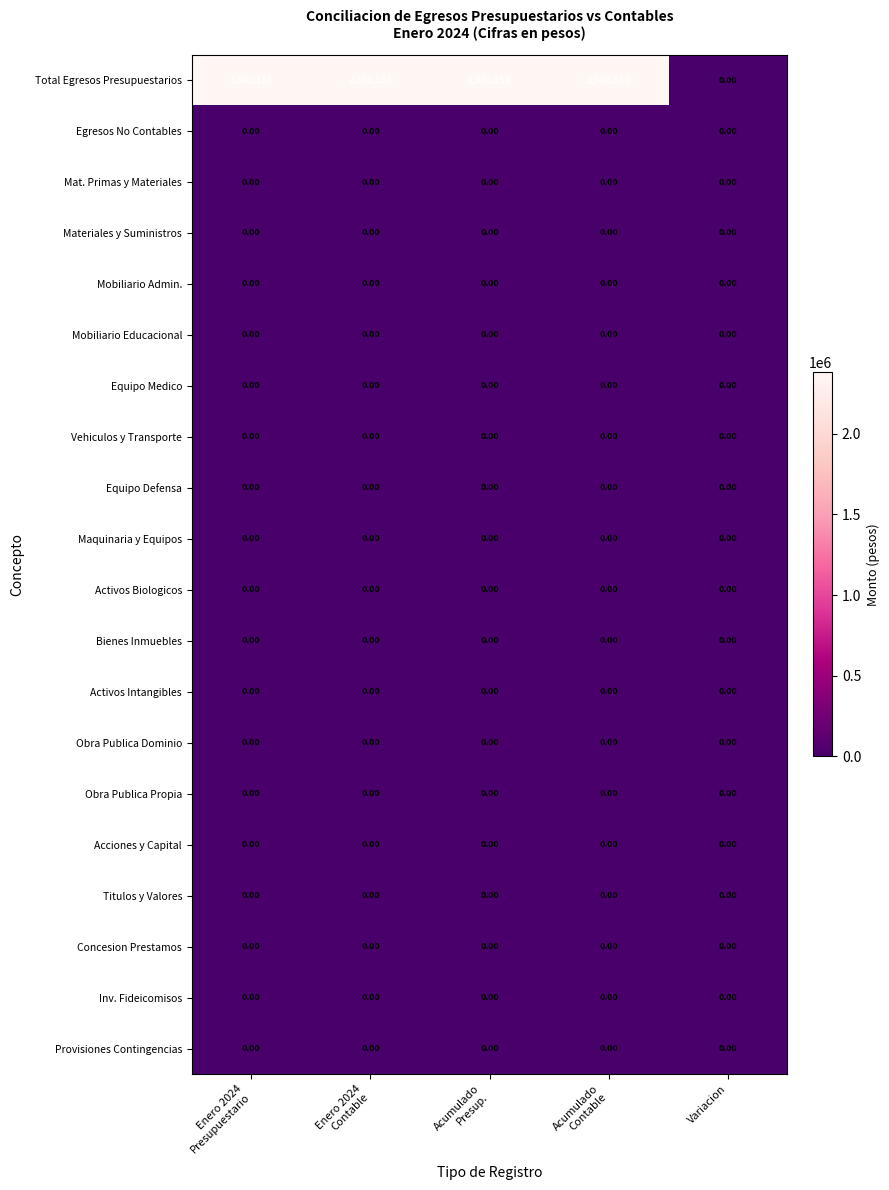

What is the spread (max minus min) of values at Enero 2024
Contable?

2382153